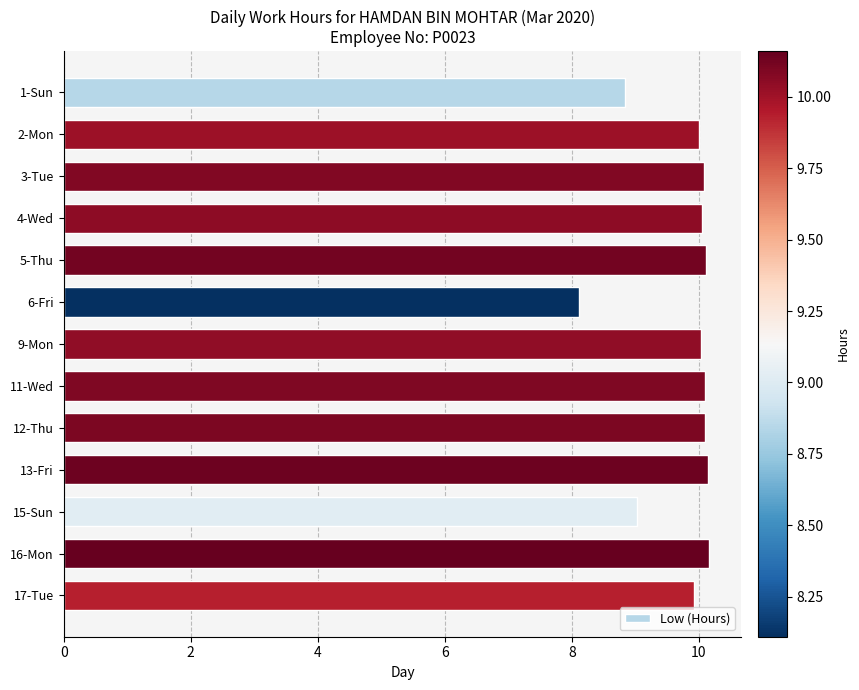

Is it true that the value at 5-Thu is 17.2?

False